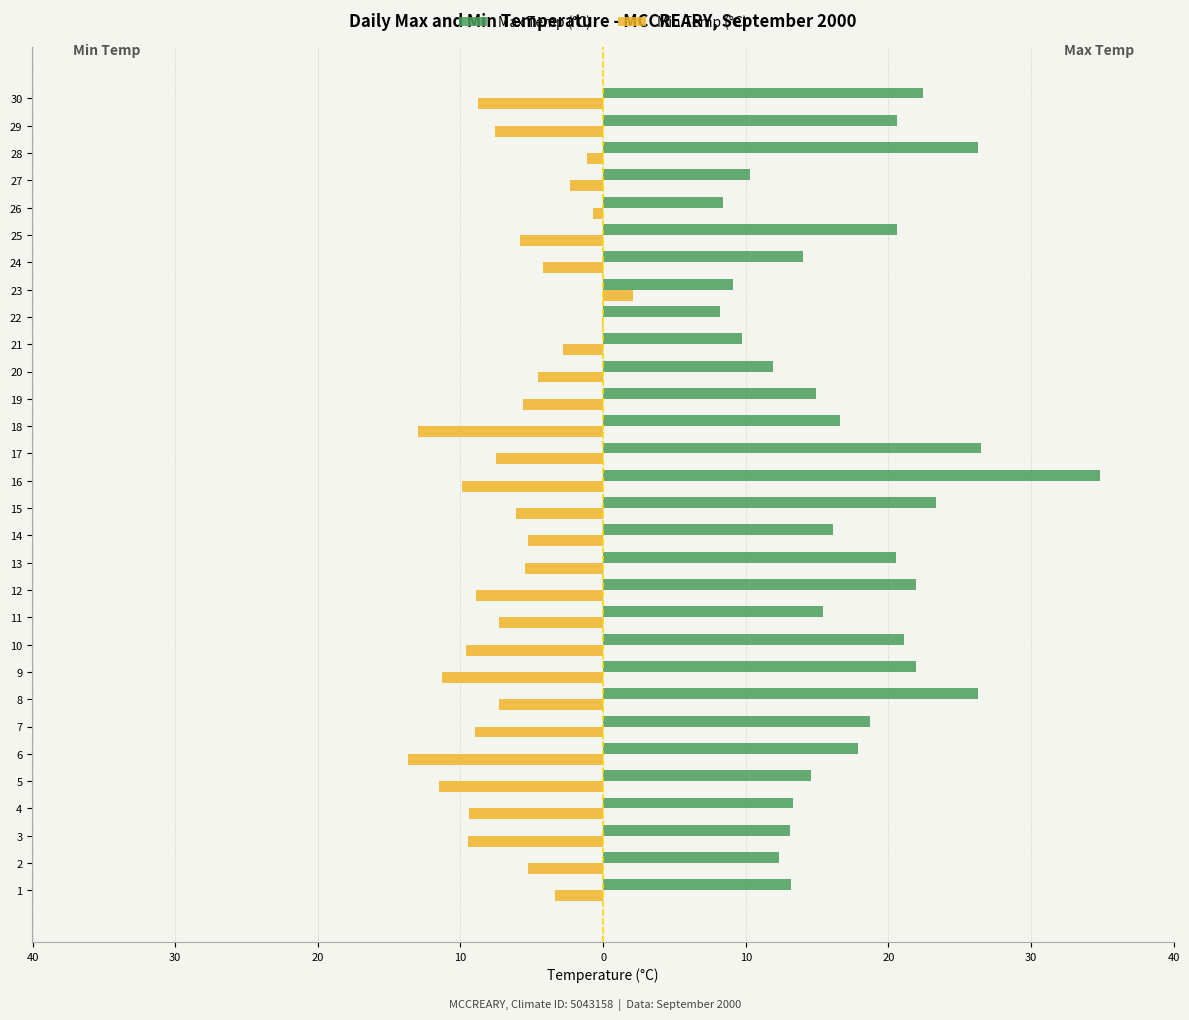

What are all the series names shown in the legend?

Max Temp (°C), Min Temp (°C)